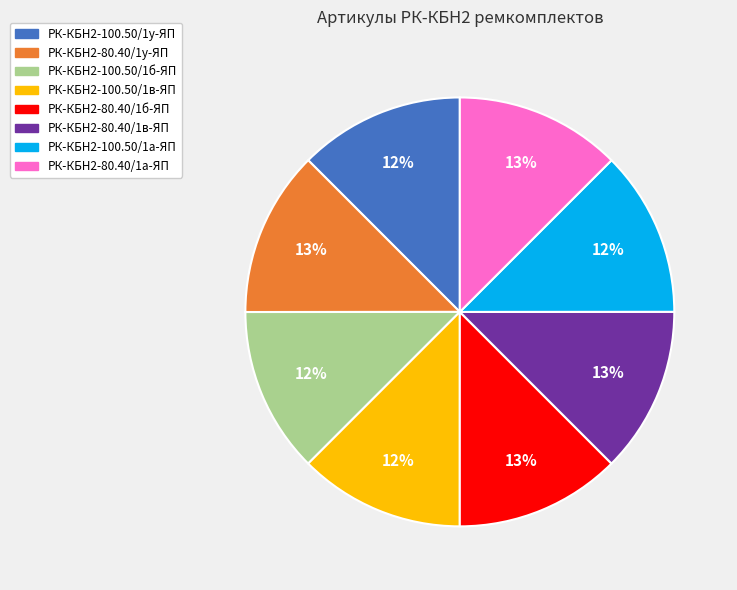

To the nearest percent, what portion does РК-КБН2-100.50/1а-ЯП represent?

12%